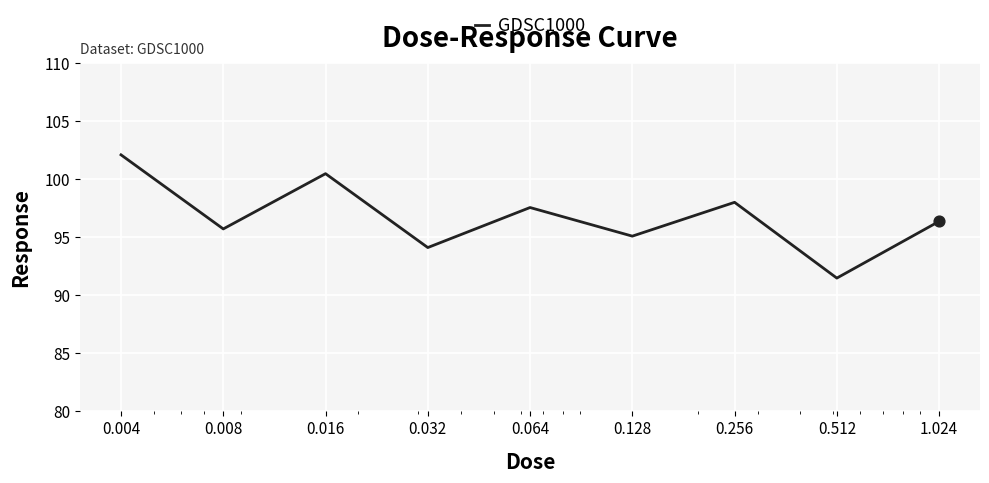

What is the difference between the maximum and minimum values?

10.6